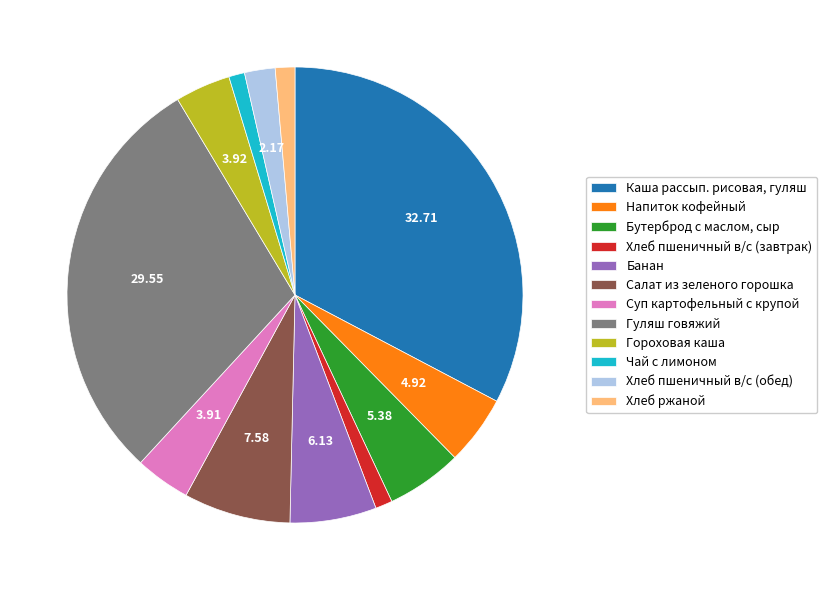

What is the ratio of the value at Гуляш говяжий to the value at Хлеб пшеничный в/с (обед)?

13.6